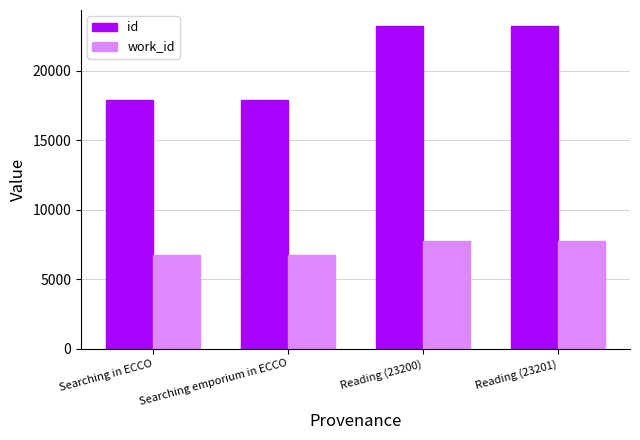

Rank the series at Searching in ECCO from highest to lowest value.

id, work_id